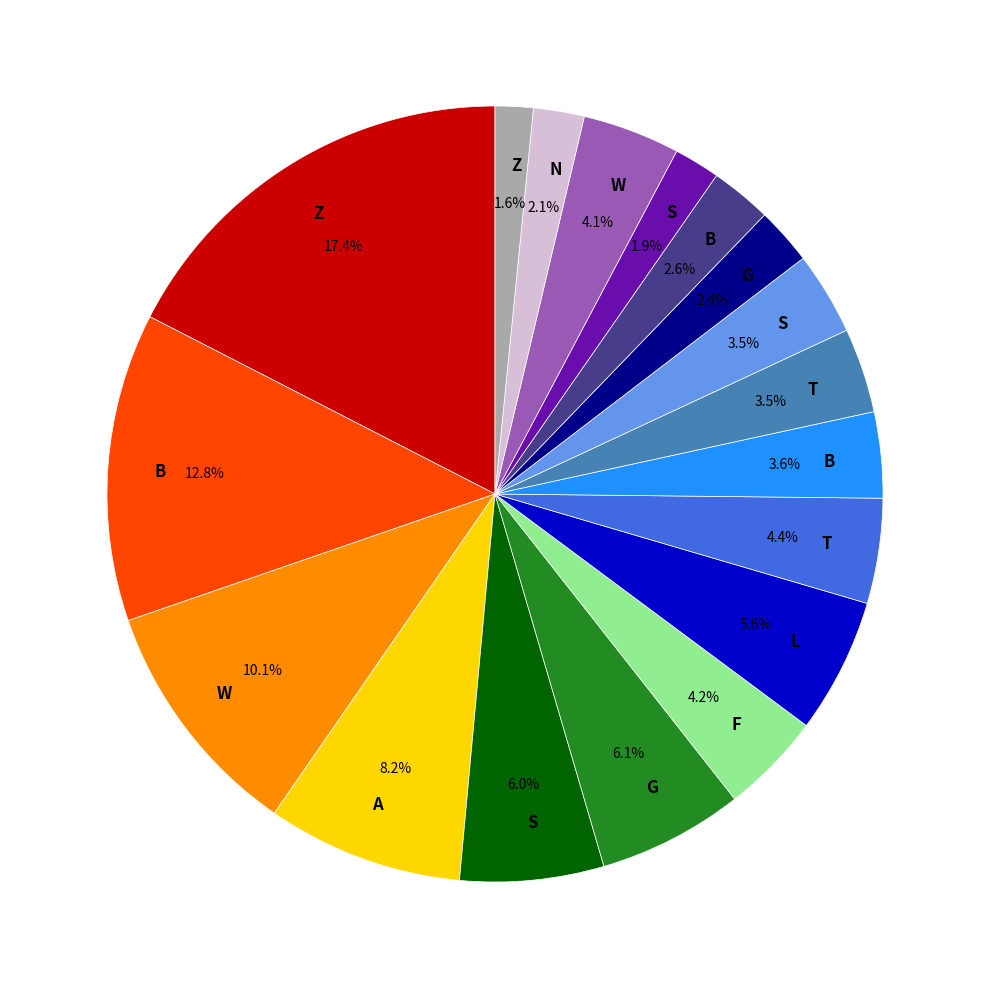

Is there a majority slice in this chart?

No